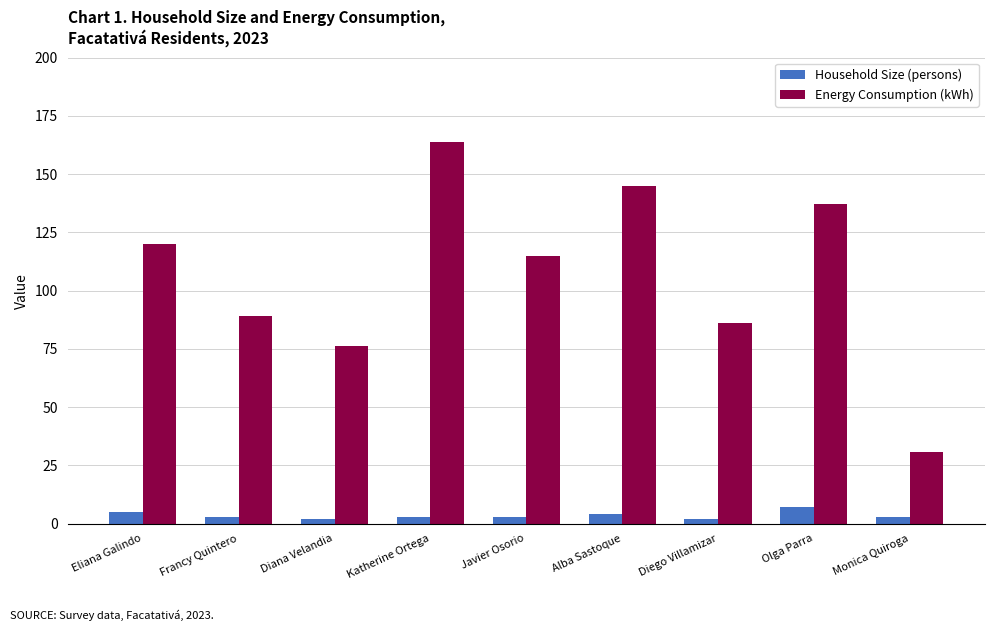

Is the value of Household Size (persons) at Javier Osorio greater than the value of Energy Consumption (kWh) at Monica Quiroga?

No